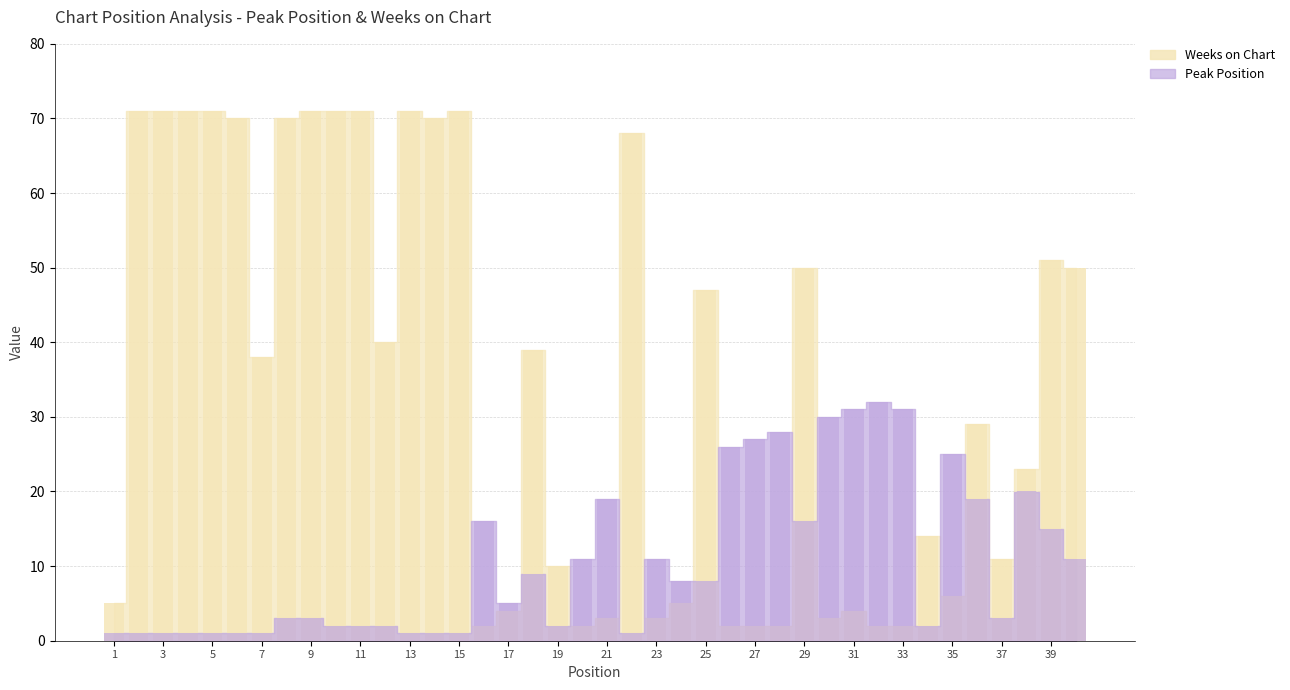

List the series in order of their overall mean, lowest first.

Peak Position, Weeks on Chart